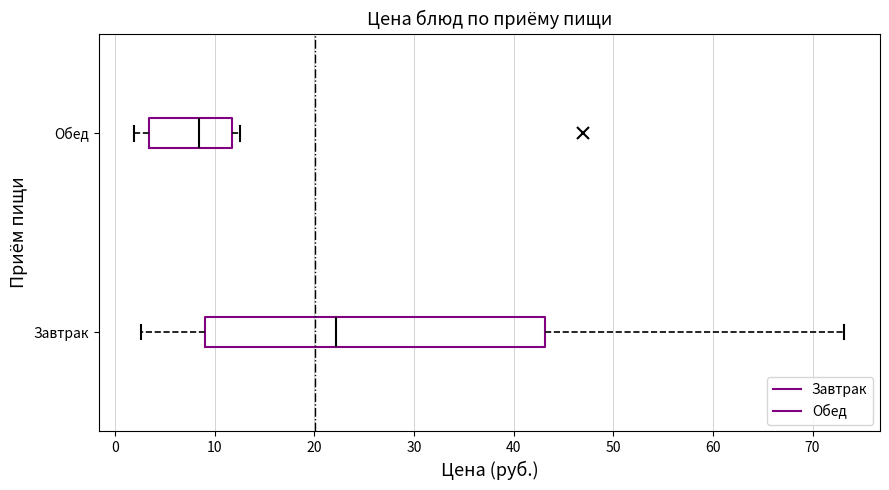

Comparing the boxes themselves (not the whiskers), which one is the widest?

Завтрак